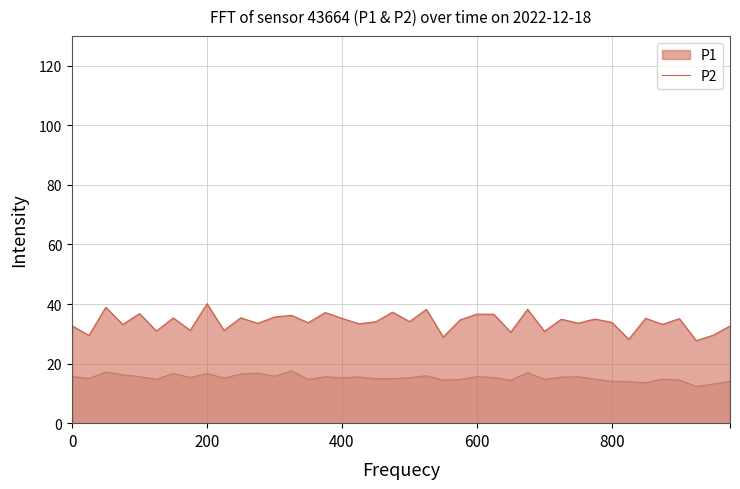

What is the label of the 8th point from the left?

00:18